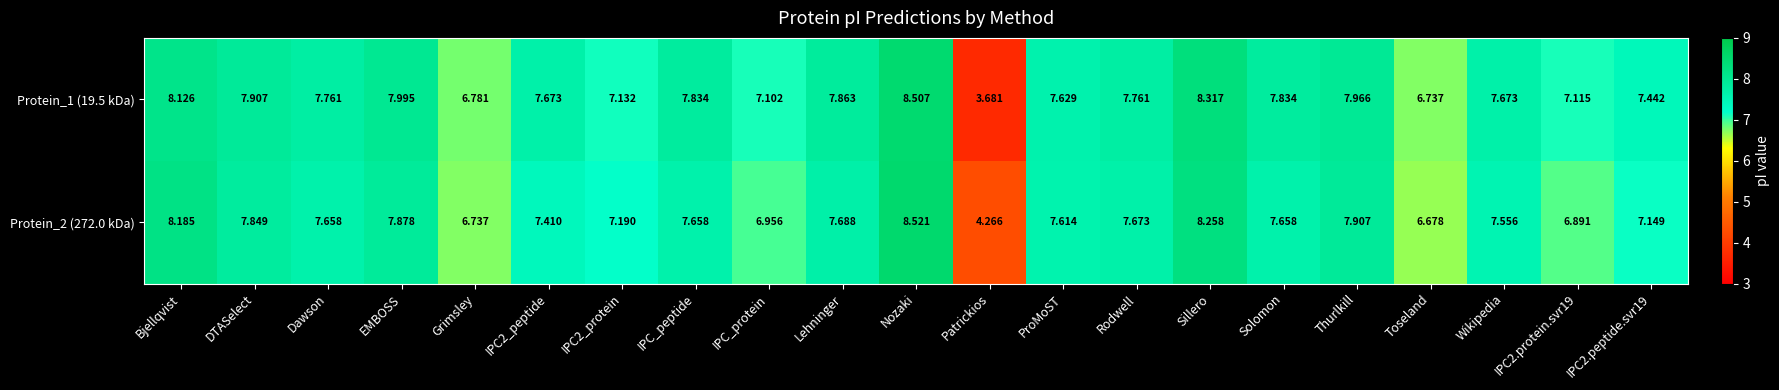

How many values in the Protein_2 (272.0 kDa) series exceed 7?

16